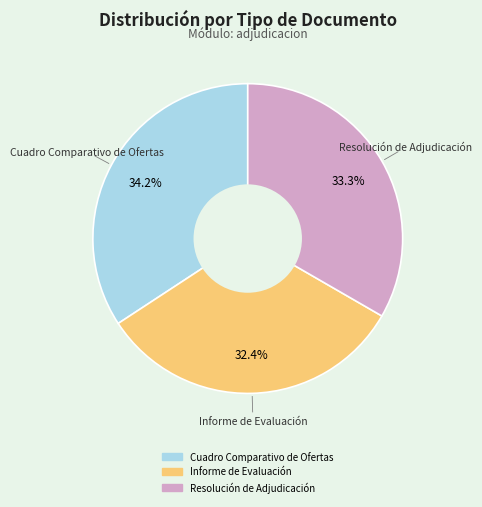

Which slice is the largest?

Cuadro Comparativo de Ofertas